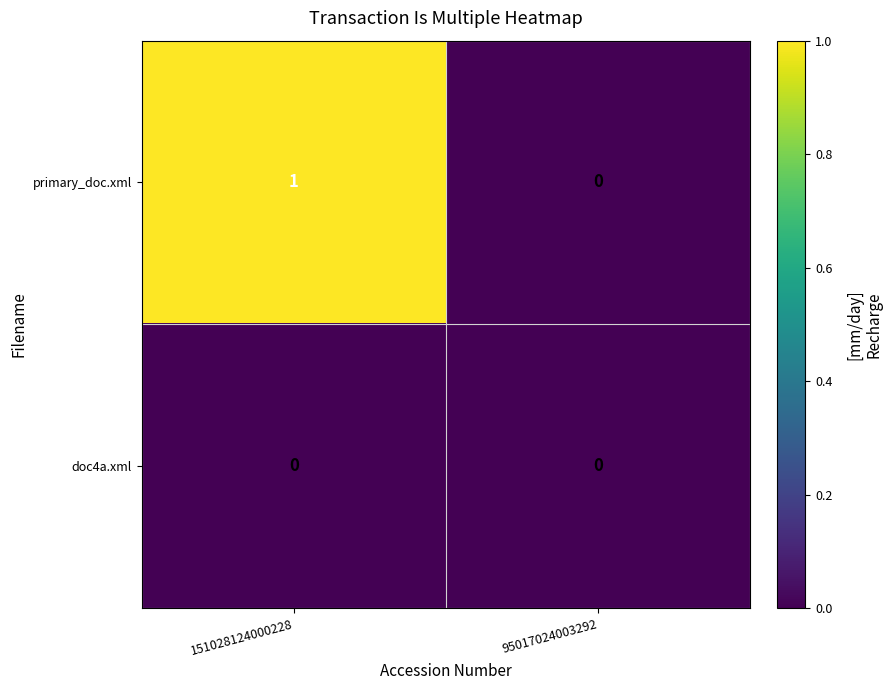

Reading right to left, what are all the values shown in this chart?

primary_doc.xml: 0	1
doc4a.xml: 0	0